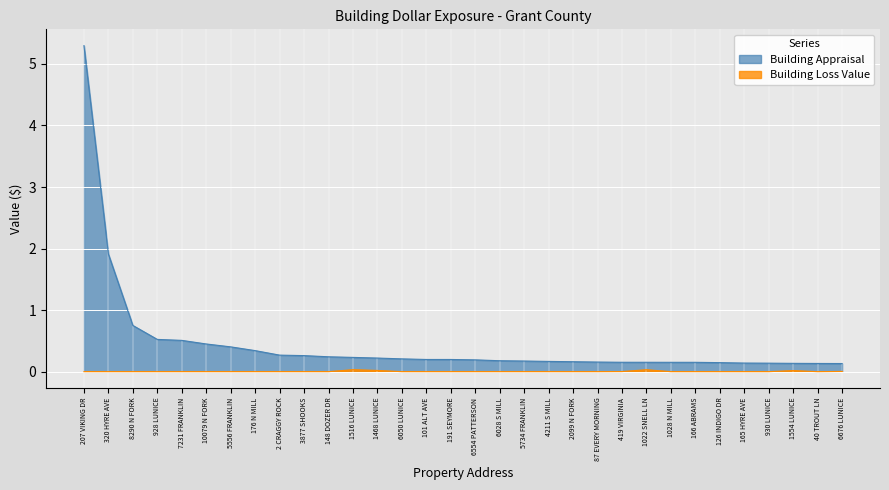

Reading right to left, what are all the values shown in this chart?

Building Appraisal: 0.1	0.1	0.1	0.1	0.1	0.1	0.2	0.2	0.2	0.2	0.2	0.2	0.2	0.2	0.2	0.2	0.2	0.2	0.2	0.2	0.2	0.2	0.3	0.3	0.3	0.4	0.5	0.5	0.5	0.8	1.9	5.3
Building Loss Value: 0.0	0.0	0.0	0.0	0.0	0.0	0.0	0.0	0.0	0.0	0.0	0.0	0.0	0.0	0.0	0.0	0.0	0.0	0.0	0.0	0.0	0.0	0.0	0.0	0.0	0.0	0.0	0.0	0.0	0.0	0.0	0.0